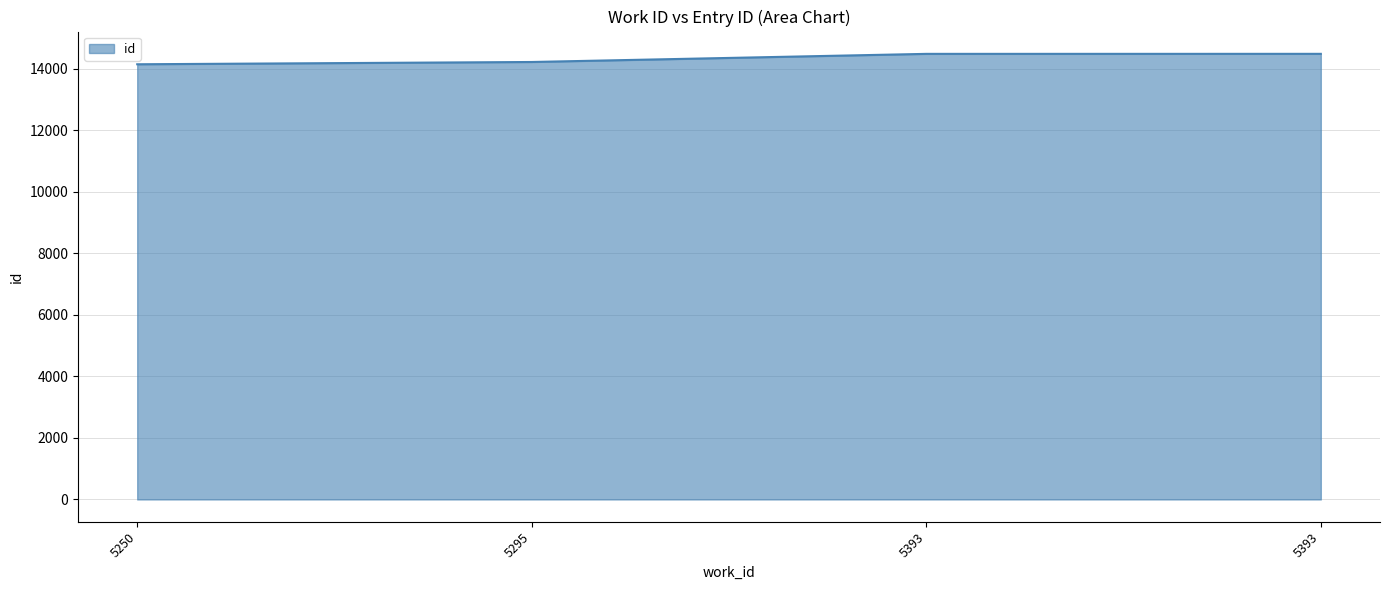

Reading left to right, list all the values displayed in this chart.

5250=14142	5295=14216	5393=14480	5393=14481